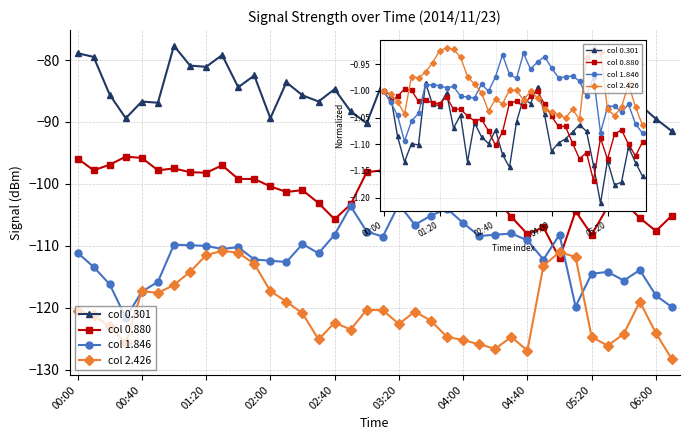

What position from the left is 05:20?

33